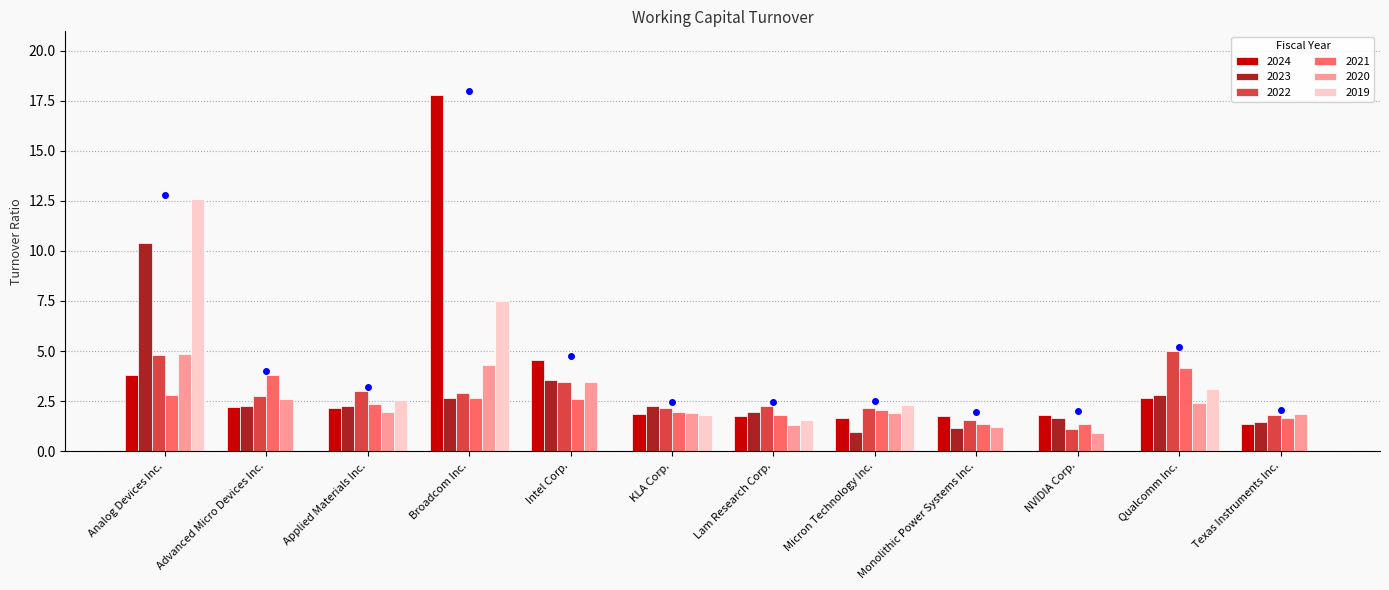

Are the bars horizontal?

No